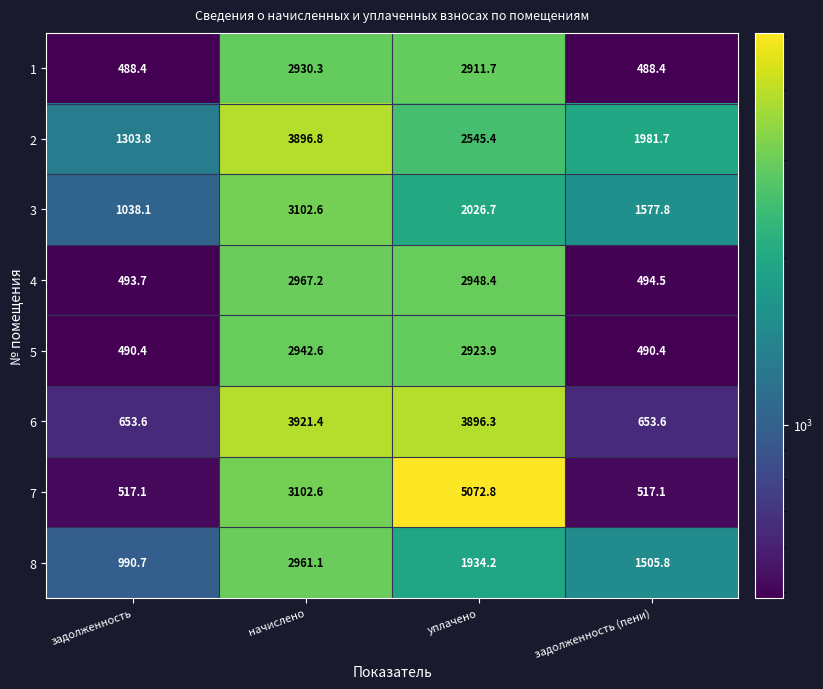

What is the minimum value for 8?

990.7